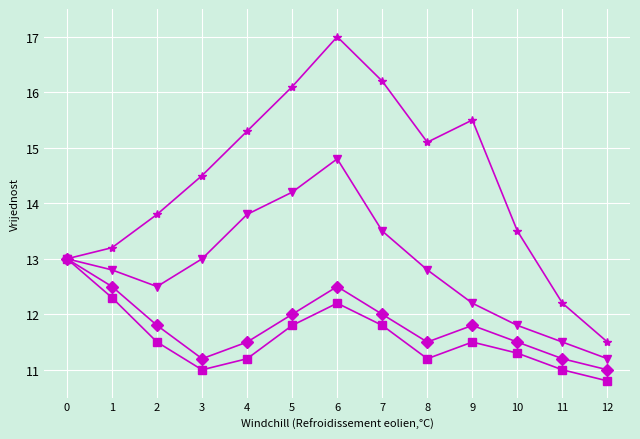

What is the minimum value shown in the chart?

10.8